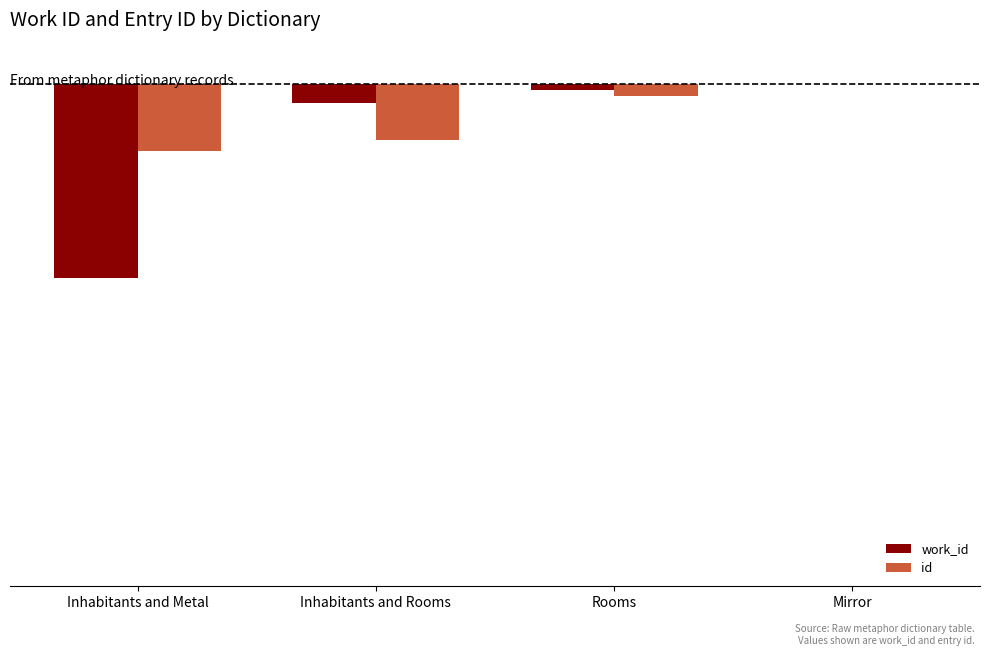

Between Rooms and Inhabitants and Metal, which is larger?

Rooms